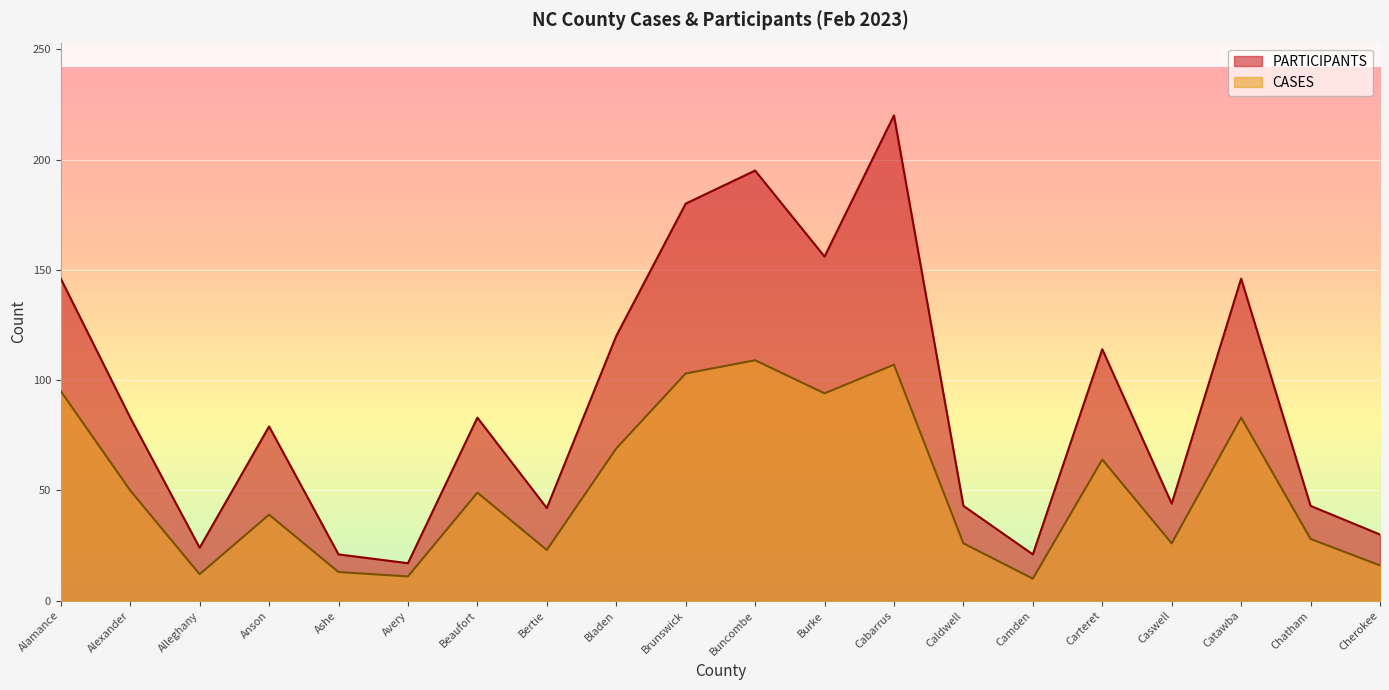

What is the label of the 1st point from the left?

Alamance